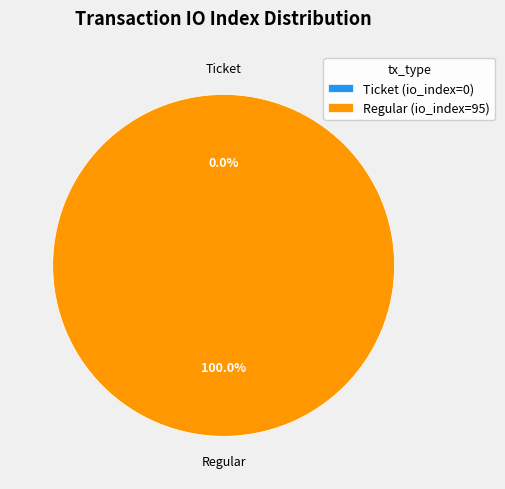

How many slices are in this pie chart?

2